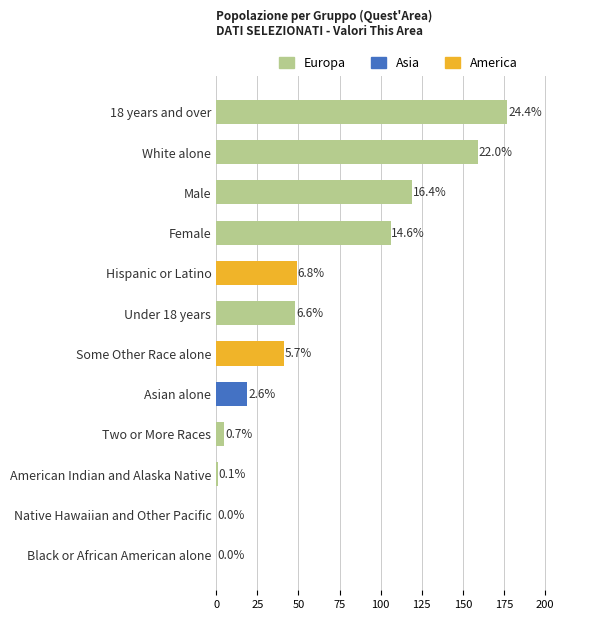

Are the bars horizontal?

Yes